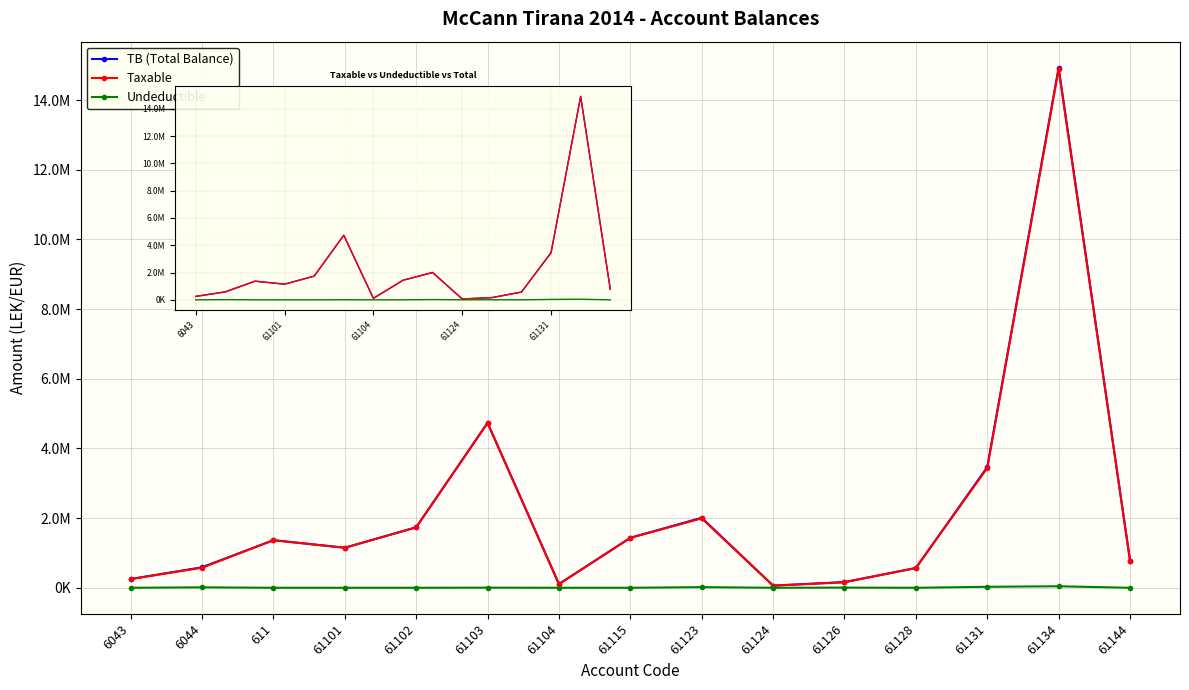

Reading left to right, what are all the values shown in this chart?

TB (Total Balance): 250227.1	588118.9	1366068.5	1149043.7	1735151.5	4735066.9	105900.0	1434003.2	2010362.2	61813.2	163090.0	567460.5	3465988.5	14931158.8	779642.1
Taxable: 250227.1	575296.9	1366068.5	1149043.7	1735151.5	4731146.9	105900.0	1433753.2	1991862.2	61813.2	157990.0	567460.5	3437988.5	14887859.8	779642.1
Undeductible: 0.0	12822.0	0.0	0.0	0.0	3920.0	0.0	250.0	18500.0	0.0	5100.0	0.0	28000.0	43299.0	0.0